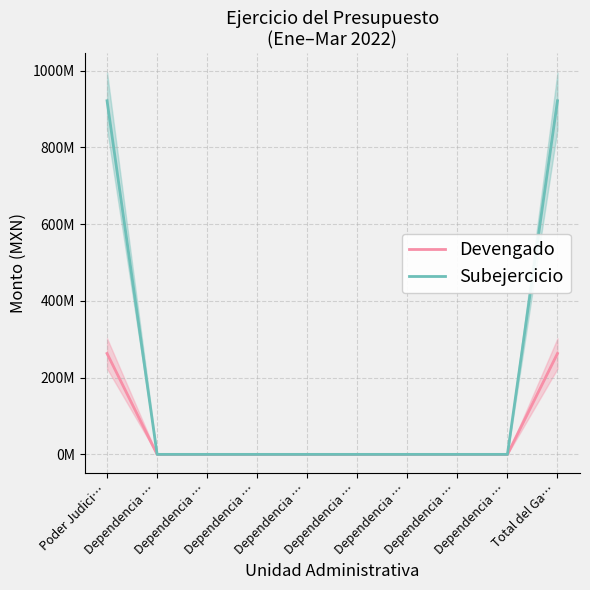

True or false: Devengado and Subejercicio intersect in this chart.

False